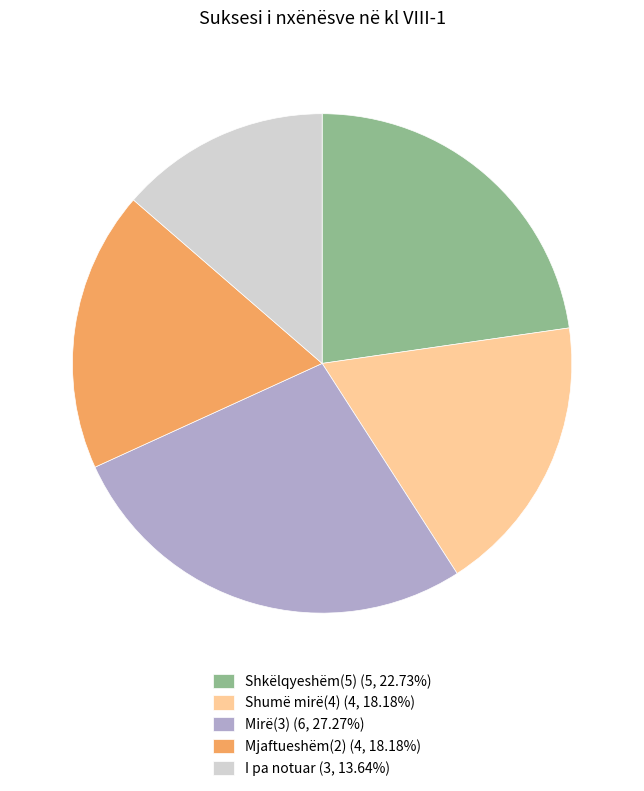

Is the sum of I pa notuar (3, 13.64%) and Shkëlqyeshëm(5) (5, 22.73%) greater than half?

No